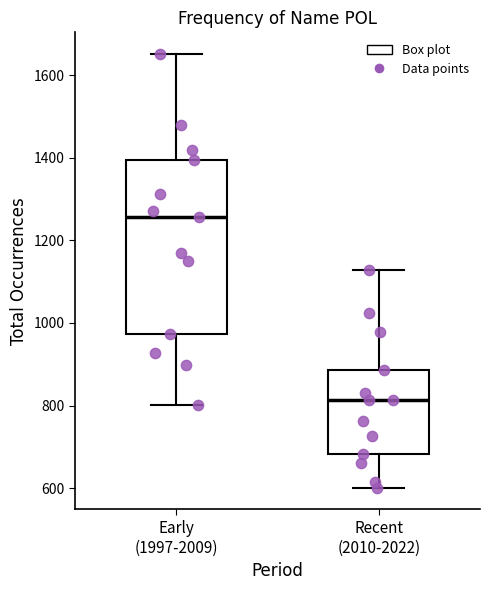

Comparing the boxes themselves (not the whiskers), which one is the tallest?

Early (1997-2009)